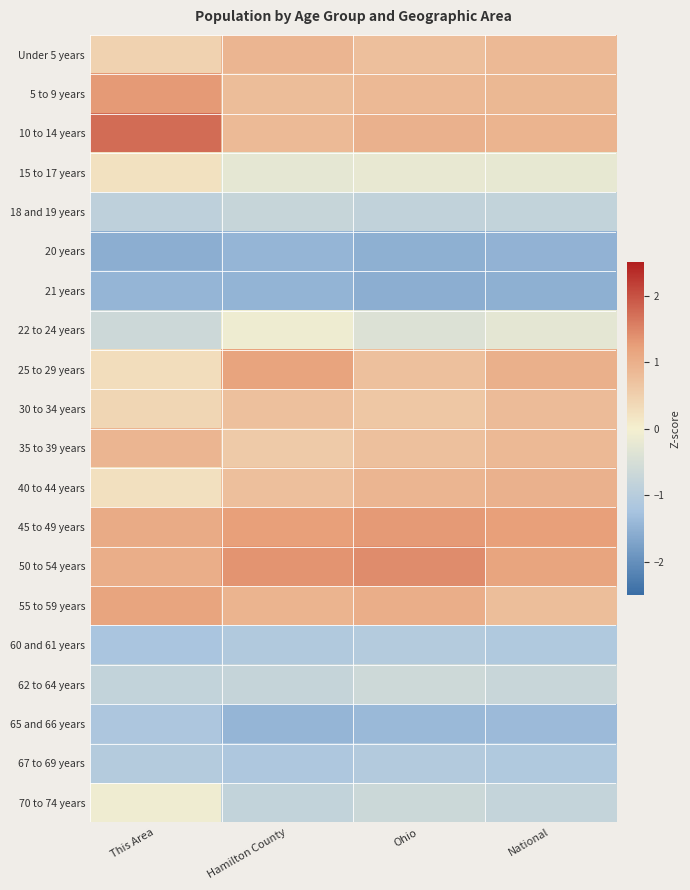

At Ohio, list the series in order from smallest to largest.

21 years, 20 years, 65 and 66 years, 67 to 69 years, 60 and 61 years, 18 and 19 years, 70 to 74 years, 62 to 64 years, 22 to 24 years, 15 to 17 years, 30 to 34 years, 35 to 39 years, 25 to 29 years, Under 5 years, 5 to 9 years, 40 to 44 years, 10 to 14 years, 55 to 59 years, 45 to 49 years, 50 to 54 years